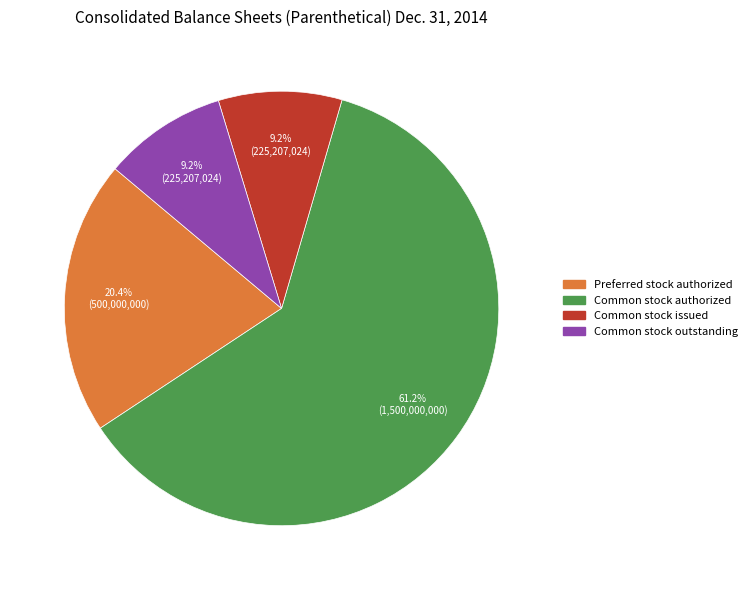

Is there any slice that represents more than half of the pie?

Yes